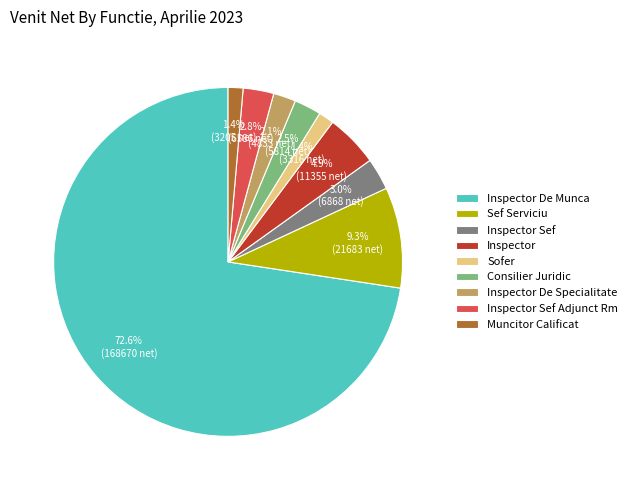

What portion of the pie excludes Inspector De Munca?

27.4%